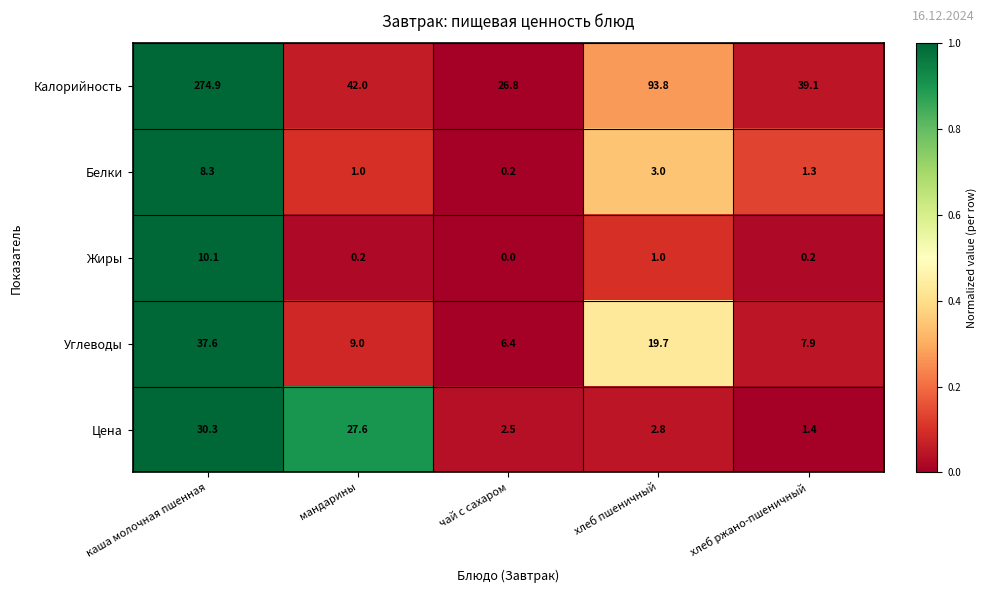

Reading left to right, list all the values displayed in this chart.

Калорийность: 274.9	42.0	26.8	93.8	39.1
Белки: 8.3	1.0	0.2	3.0	1.3
Жиры: 10.1	0.2	0.0	1.0	0.2
Углеводы: 37.6	9.0	6.4	19.7	7.9
Цена: 30.3	27.6	2.5	2.8	1.4